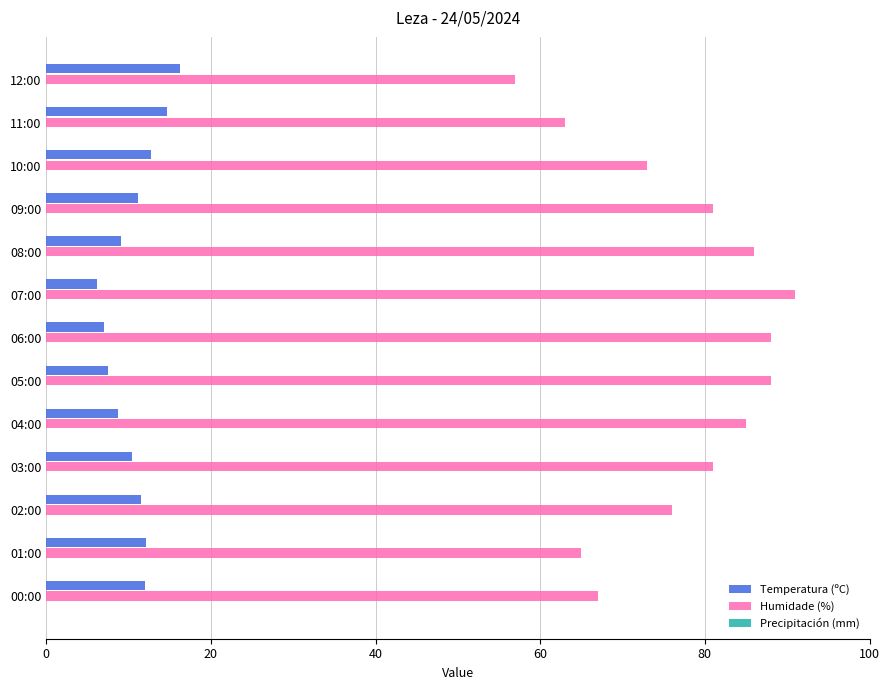

Which series has the largest total across all categories?

Humidade (%)